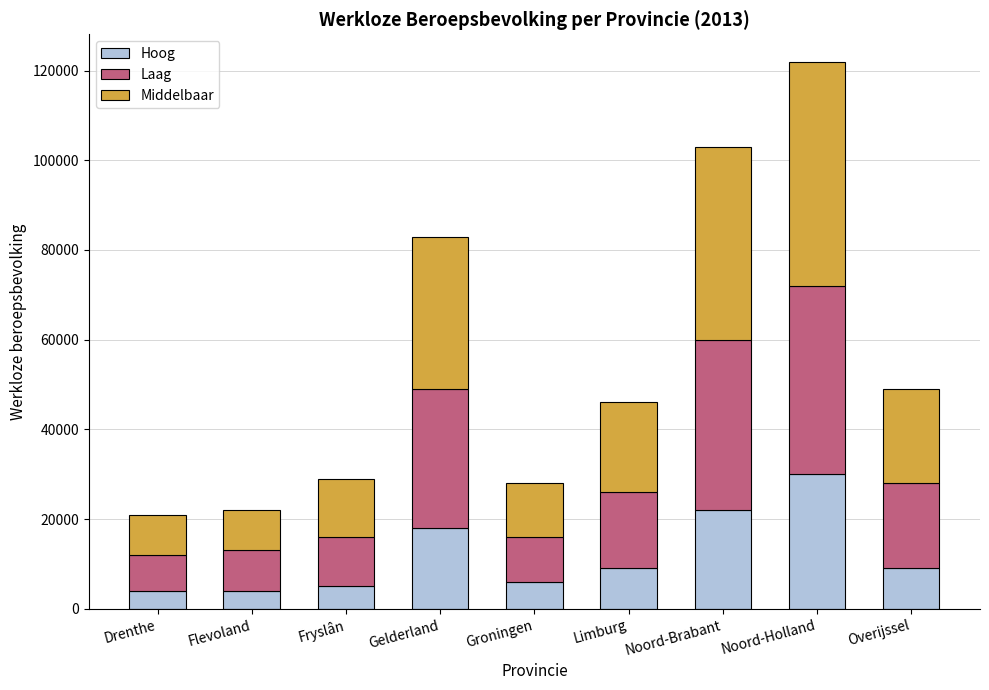

What is the difference between the maximum and minimum values in the Hoog series?

26000